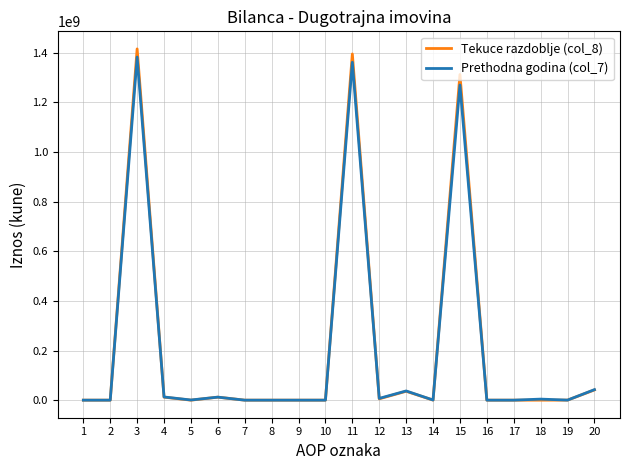

Is the value of Tekuce razdoblje (col_8) at 13 greater than the value of Prethodna godina (col_7) at 18?

Yes